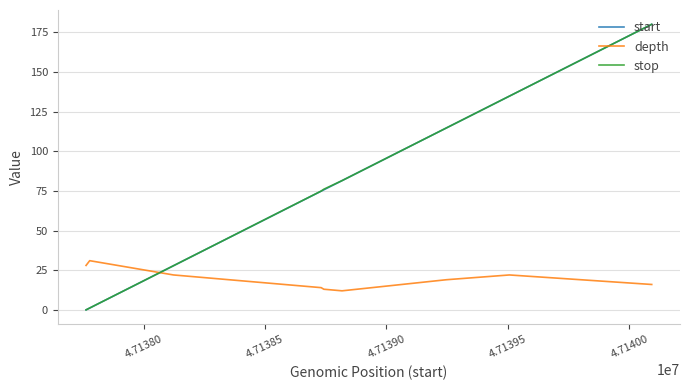

What is the average value of the stop series?

76.8